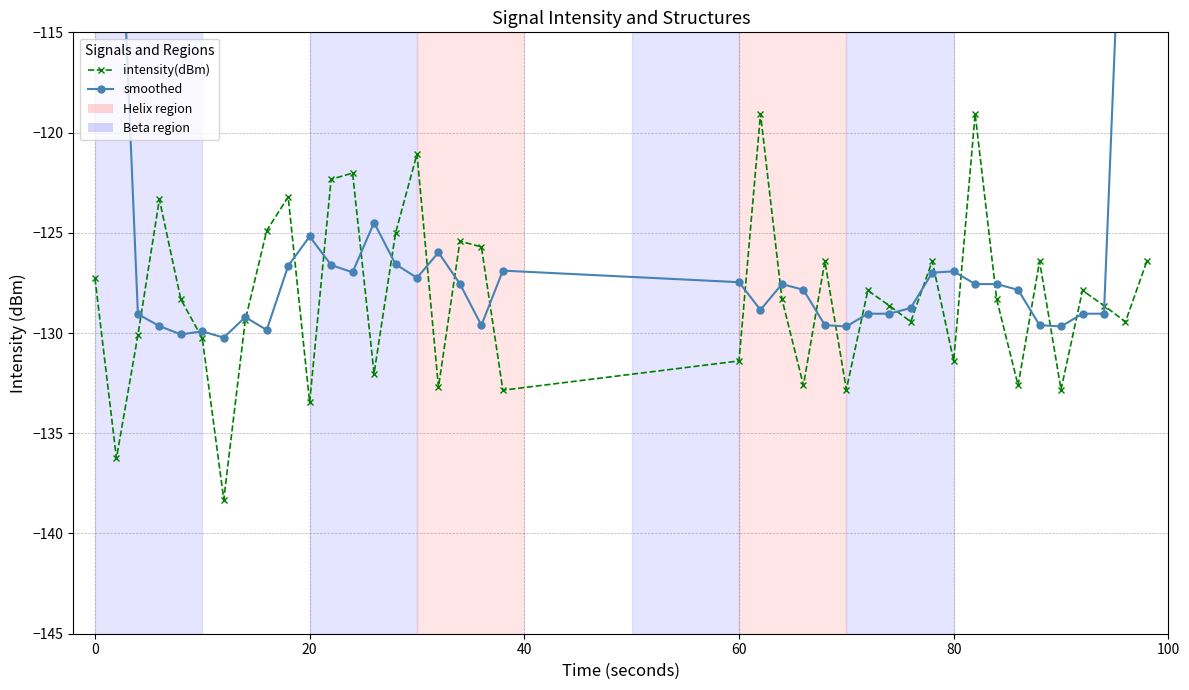

What is the smallest value displayed?

-138.3